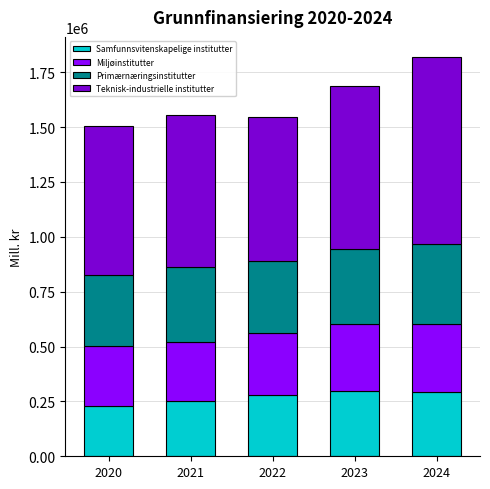

Read the Samfunnsvitenskapelige institutter value at 2020, to the nearest 100.

231200